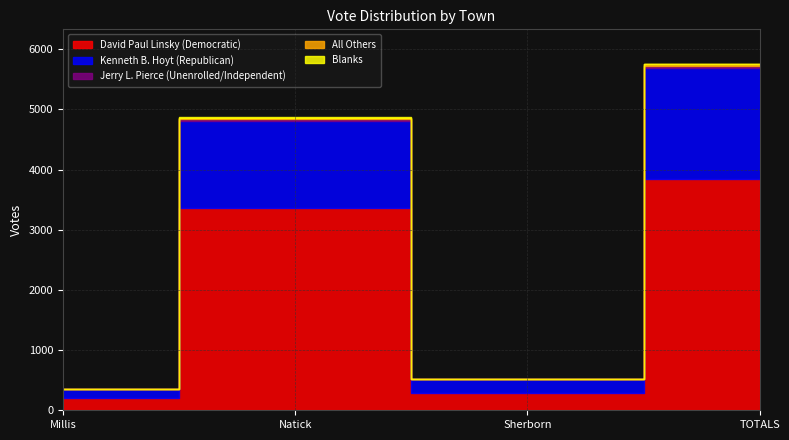

What are all the series names shown in the legend?

David Paul Linsky (Democratic), Kenneth B. Hoyt (Republican), Jerry L. Pierce (Unenrolled/Independent), All Others, Blanks